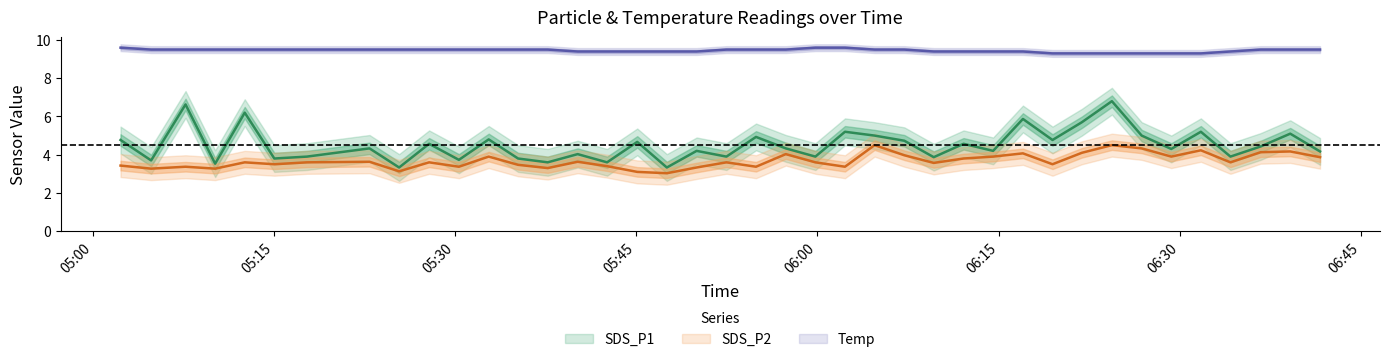

Rank the categories by SDS_P2 value from lowest to highest.

2021/12/24 05:47:32, 2021/12/24 05:45:05, 2021/12/24 05:25:22, 2021/12/24 05:04:50, 2021/12/24 05:10:08, 2021/12/24 05:37:40, 2021/12/24 05:50:00, 2021/12/24 05:07:41, 2021/12/24 05:30:19, 2021/12/24 05:54:55, 2021/12/24 06:02:17, 2021/12/24 05:42:35, 2021/12/24 05:02:18, 2021/12/24 05:35:13, 2021/12/24 05:15:02, 2021/12/24 06:19:28, 2021/12/24 06:09:38, 2021/12/24 05:12:35, 2021/12/24 05:17:44, 2021/12/24 05:27:51, 2021/12/24 05:52:28, 2021/12/24 05:59:50, 2021/12/24 06:34:12, 2021/12/24 05:22:55, 2021/12/24 05:40:09, 2021/12/24 06:12:06, 2021/12/24 06:41:37, 2021/12/24 05:32:47, 2021/12/24 06:14:33, 2021/12/24 06:29:18, 2021/12/24 06:07:12, 2021/12/24 05:57:23, 2021/12/24 06:17:01, 2021/12/24 06:21:54, 2021/12/24 06:36:42, 2021/12/24 06:39:09, 2021/12/24 06:31:45, 2021/12/24 06:26:51, 2021/12/24 06:04:44, 2021/12/24 06:24:23